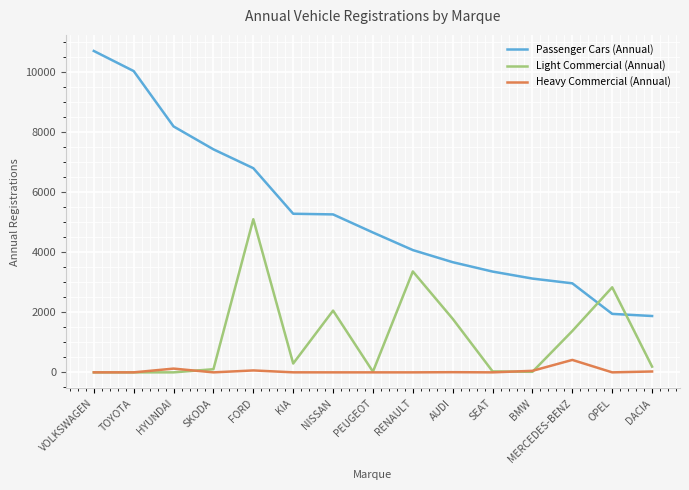

What is the difference between the Passenger Cars (Annual) values at VOLKSWAGEN and SEAT?

7337